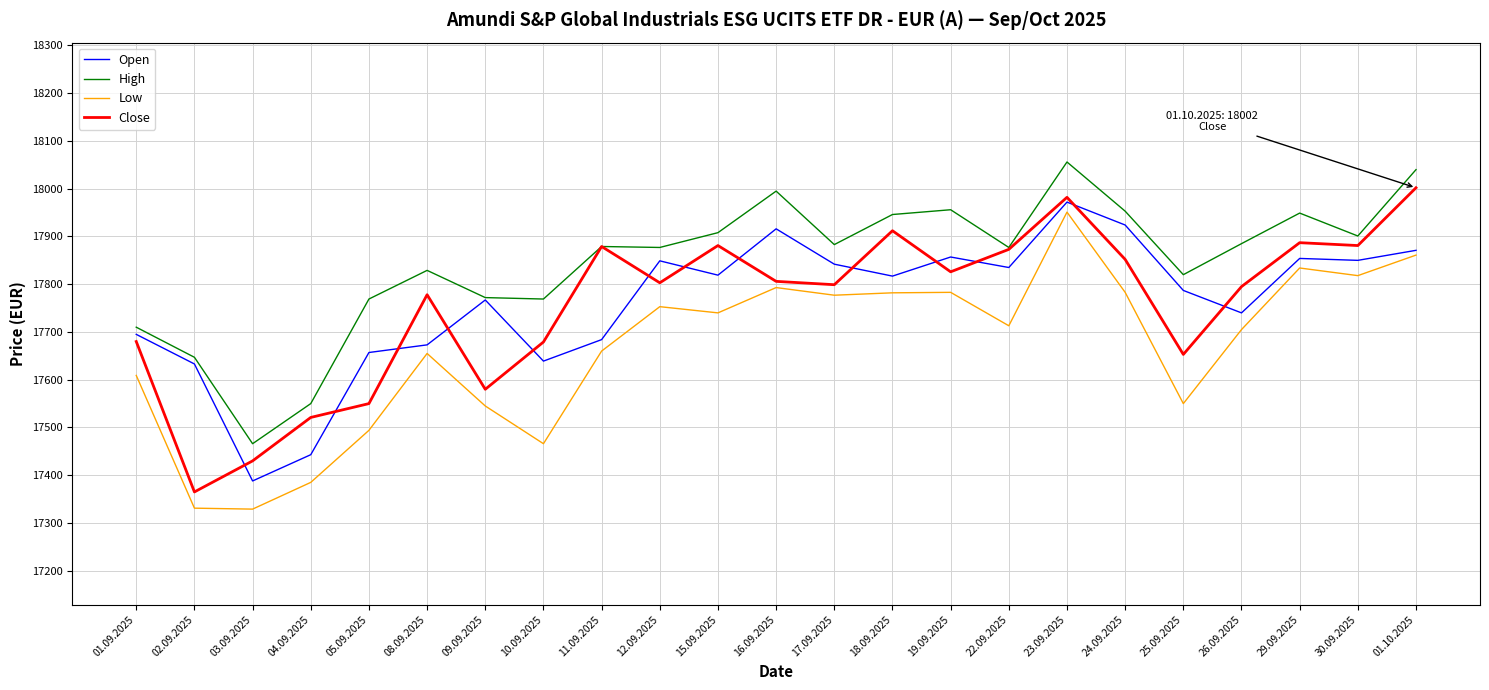

At which label does Close first exceed 17803?

11.09.2025